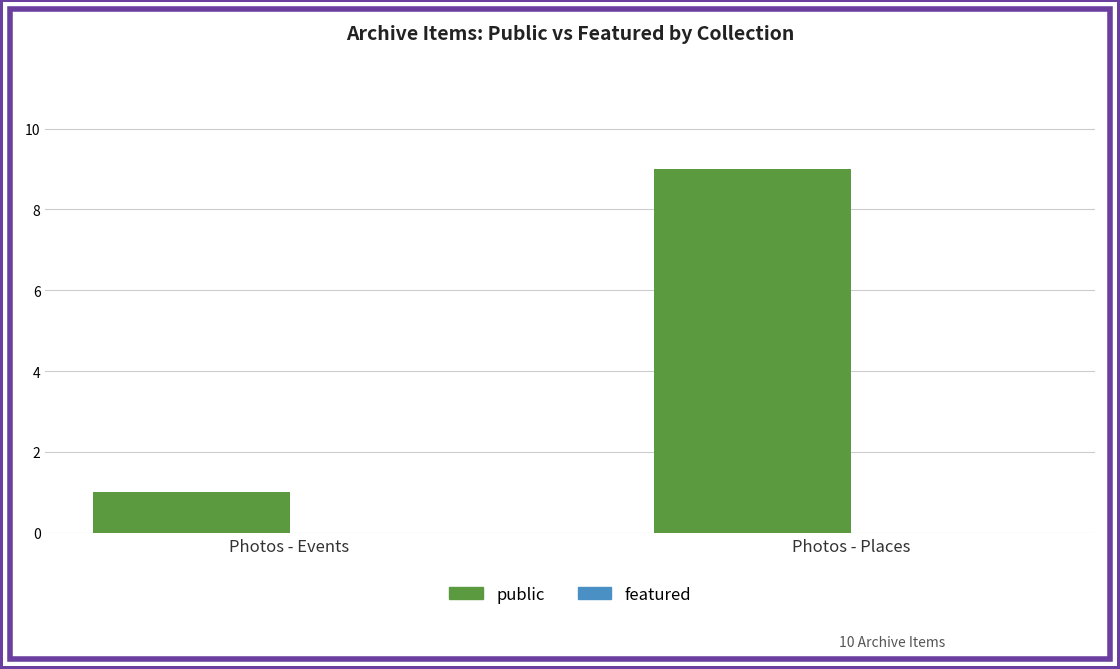

Reading left to right, extract all data points from this chart.

Photos - Events=1	Photos - Places=9